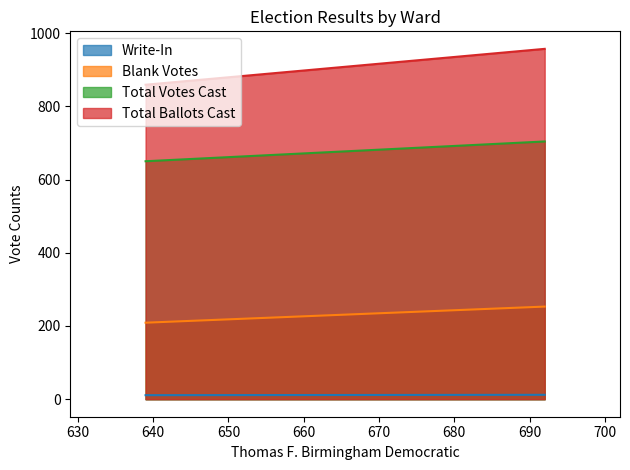

Reading left to right, transcribe all the data shown in this chart.

Write-In: 1=11	2=12
Blank Votes: 1=209	2=253
Total Votes Cast: 1=650	2=704
Total Ballots Cast: 1=859	2=957